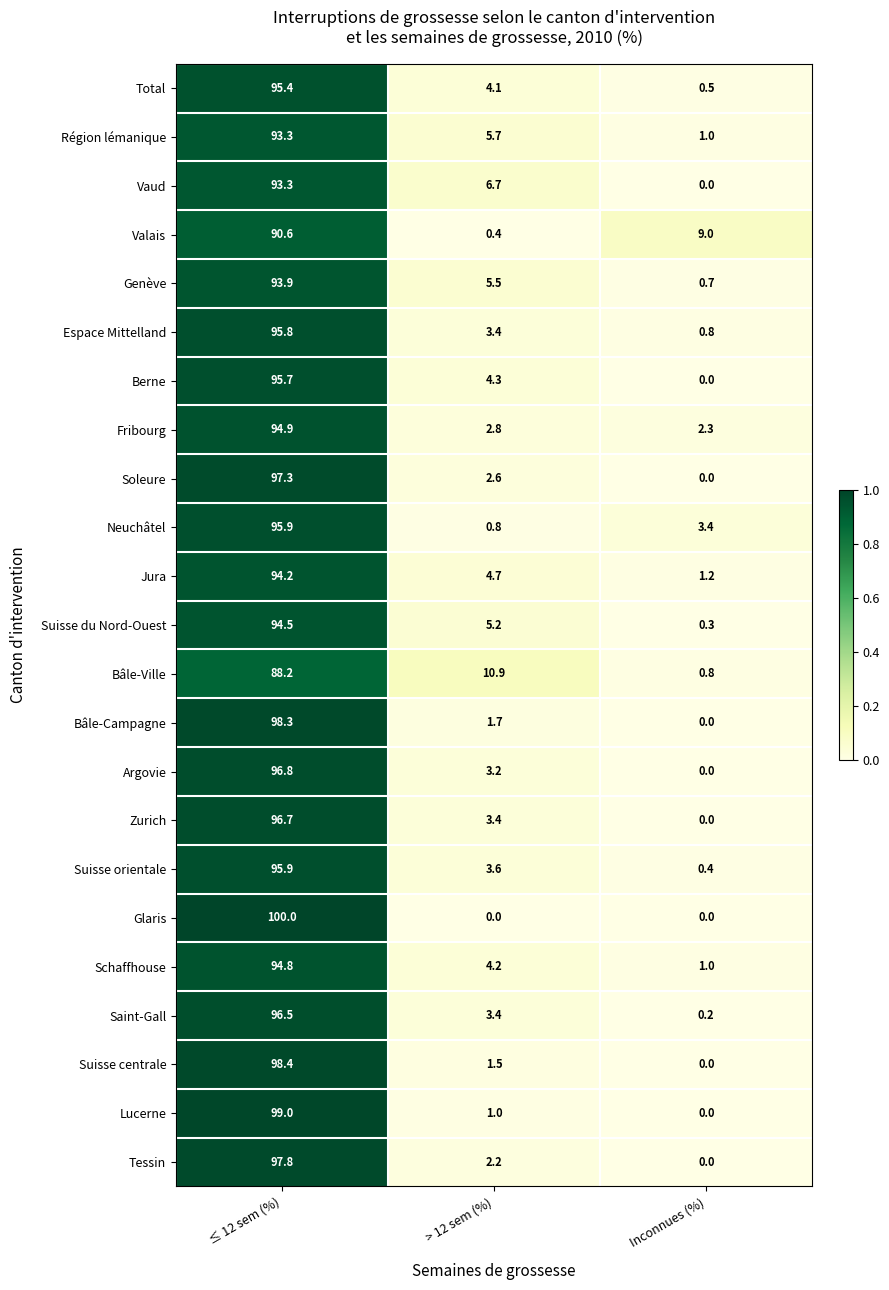

What is the highest value of the Bâle-Ville series?

88.2